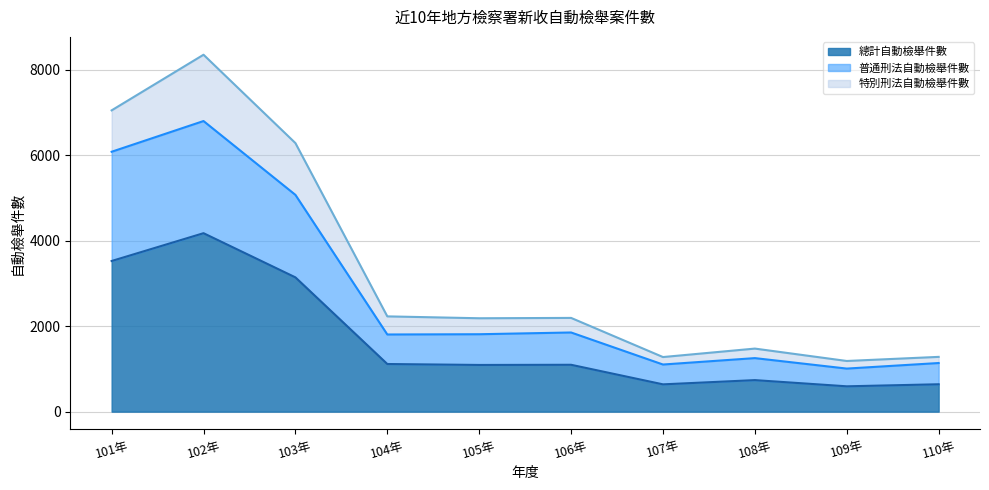

Which label corresponds to the largest value in the chart?

102年